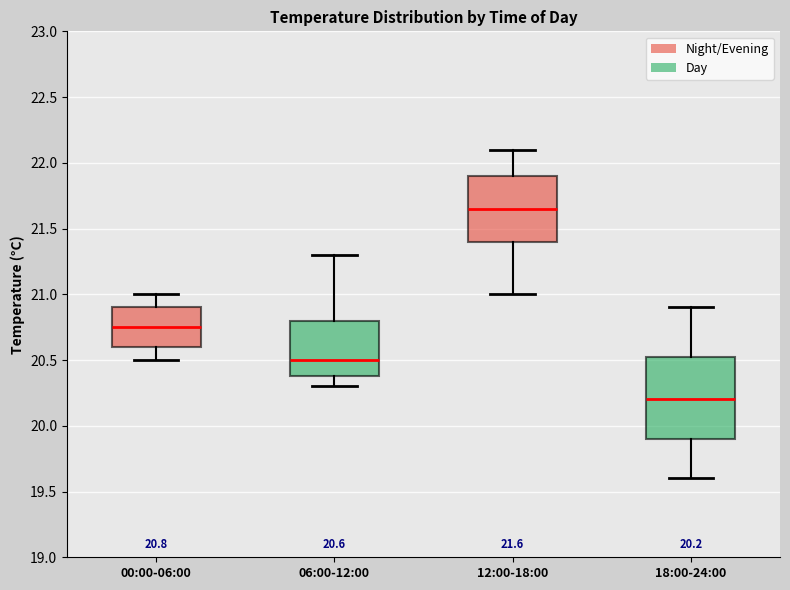

Which box has the highest median line?

12:00-18:00